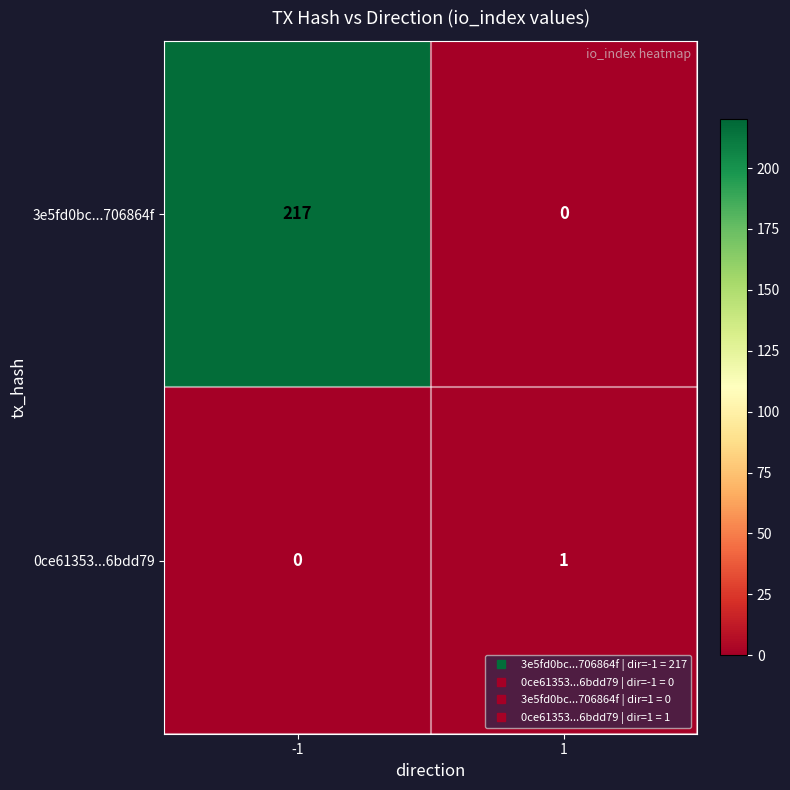

How many distinct data groups are displayed?

2